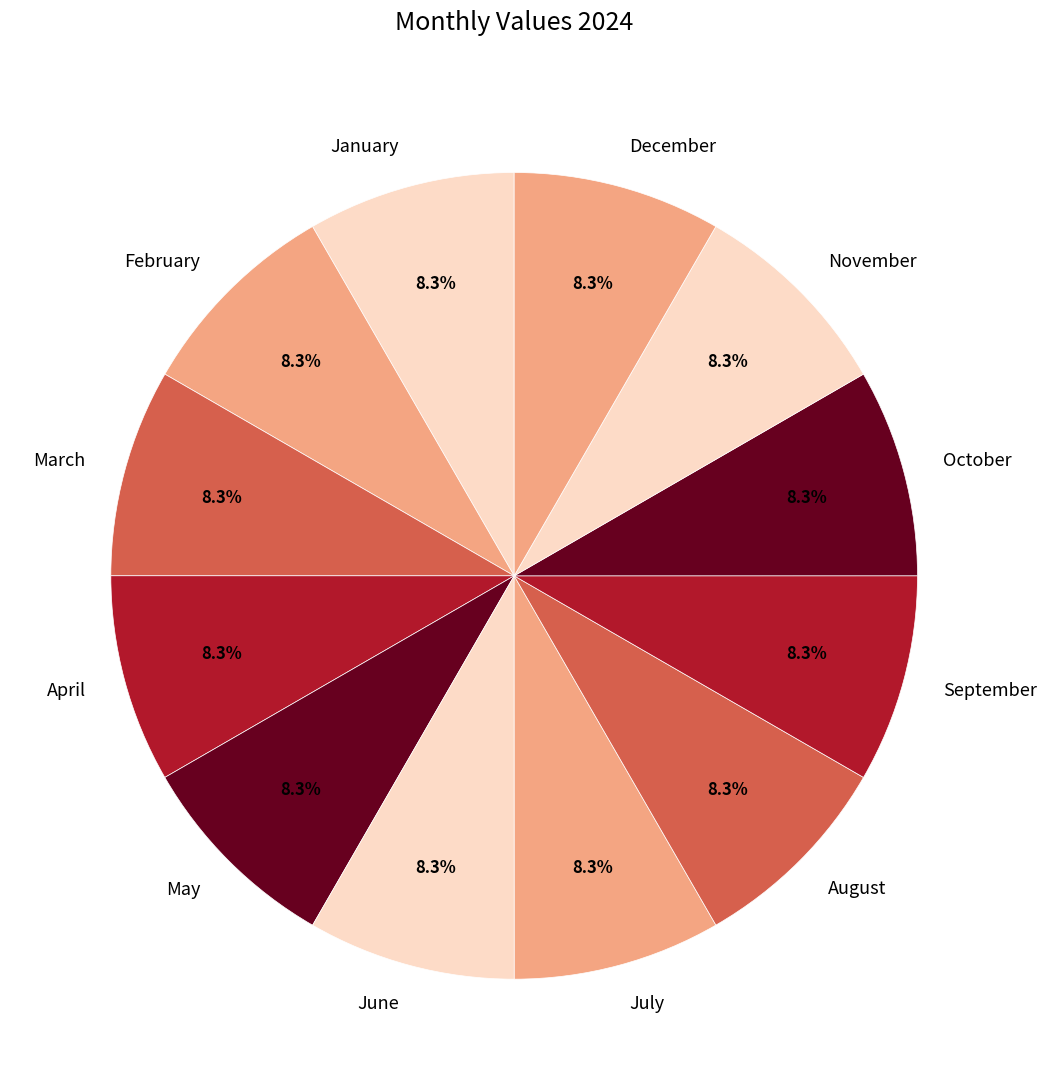

To the nearest percent, what portion does October represent?

8%